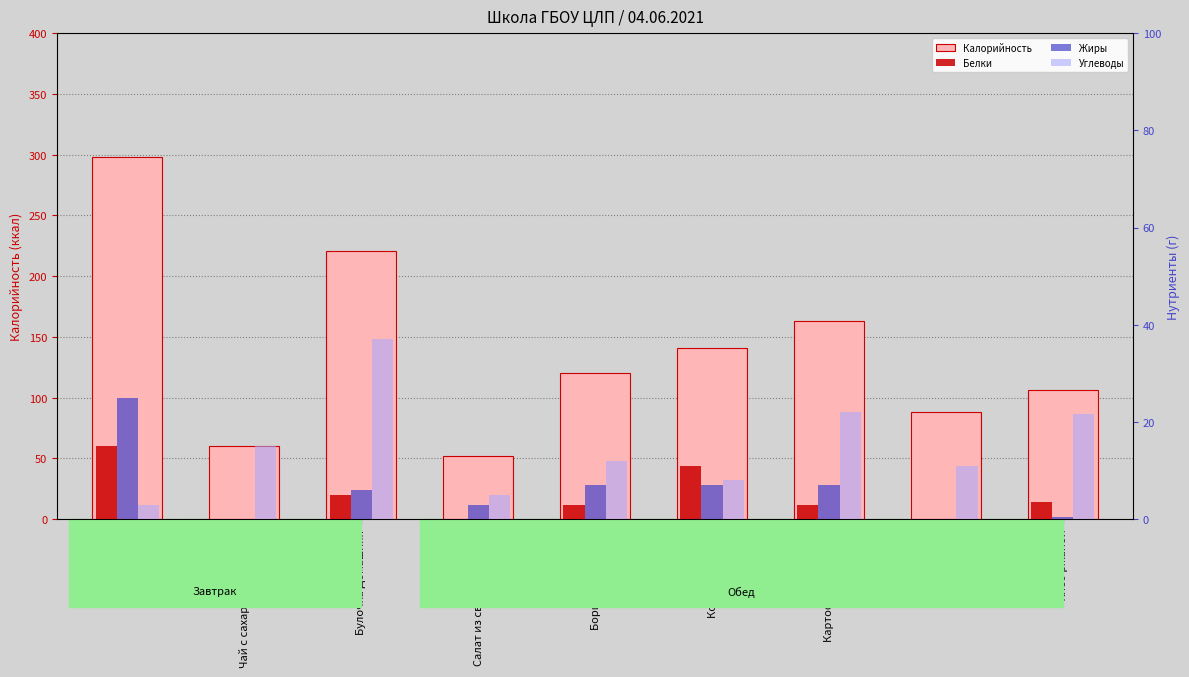

Reading left to right, list all the values displayed in this chart.

Калорийность: Омлет=298.0	Чай с сахаром и лимоном=60.0	Булочка Домашняя=221.0	Салат из свежей капусты=52.0	Борщ со сметаной=120.0	Котлета рыбная=141.0	Картофельное пюре=163.0	сок=88.0	Хлеб ржаной=106.2
Белки: Омлет=15.0	Чай с сахаром и лимоном=0.0	Булочка Домашняя=5.0	Салат из свежей капусты=0.0	Борщ со сметаной=3.0	Котлета рыбная=11.0	Картофельное пюре=3.0	сок=0.0	Хлеб ржаной=3.6
Жиры: Омлет=25.0	Чай с сахаром и лимоном=0.0	Булочка Домашняя=6.0	Салат из свежей капусты=3.0	Борщ со сметаной=7.0	Котлета рыбная=7.0	Картофельное пюре=7.0	сок=0.0	Хлеб ржаной=0.5
Углеводы: Омлет=3.0	Чай с сахаром и лимоном=15.0	Булочка Домашняя=37.0	Салат из свежей капусты=5.0	Борщ со сметаной=12.0	Котлета рыбная=8.0	Картофельное пюре=22.0	сок=11.0	Хлеб ржаной=21.7